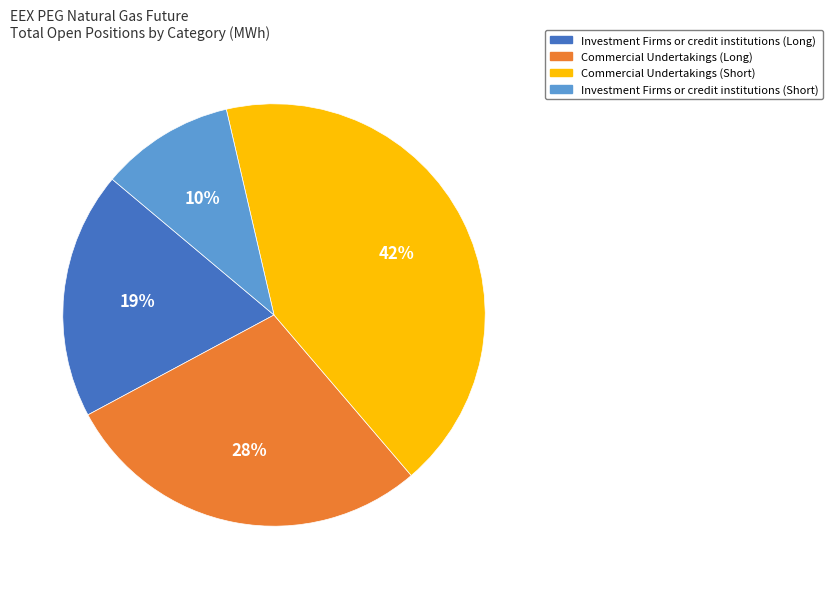

Is Investment Firms or credit institutions (Long) the majority of the pie?

No